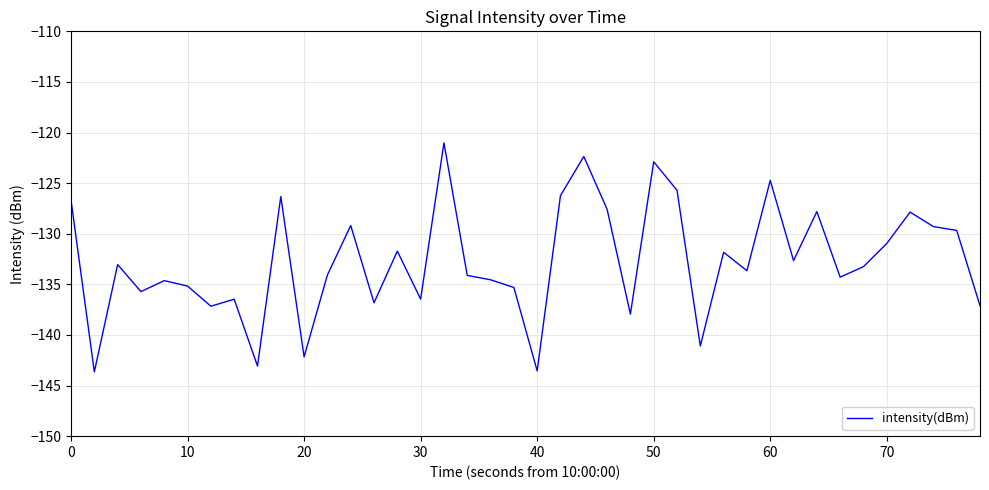

What is the smallest value displayed?

-143.6